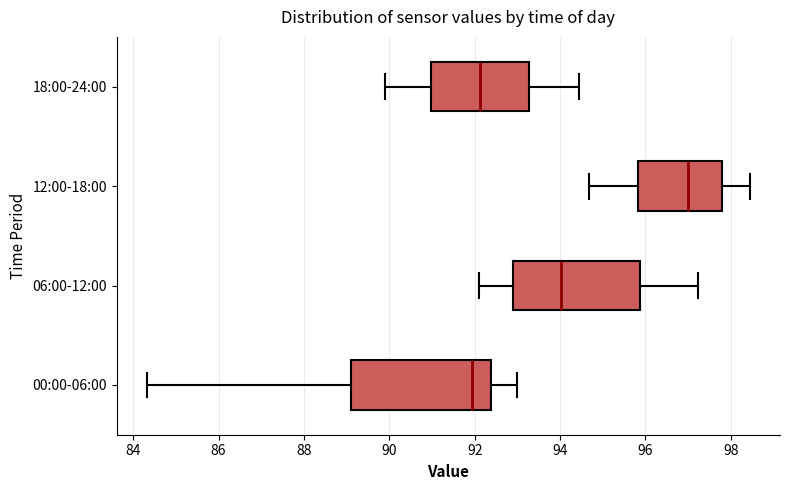

Which box has the furthest to the right median line?

12:00-18:00